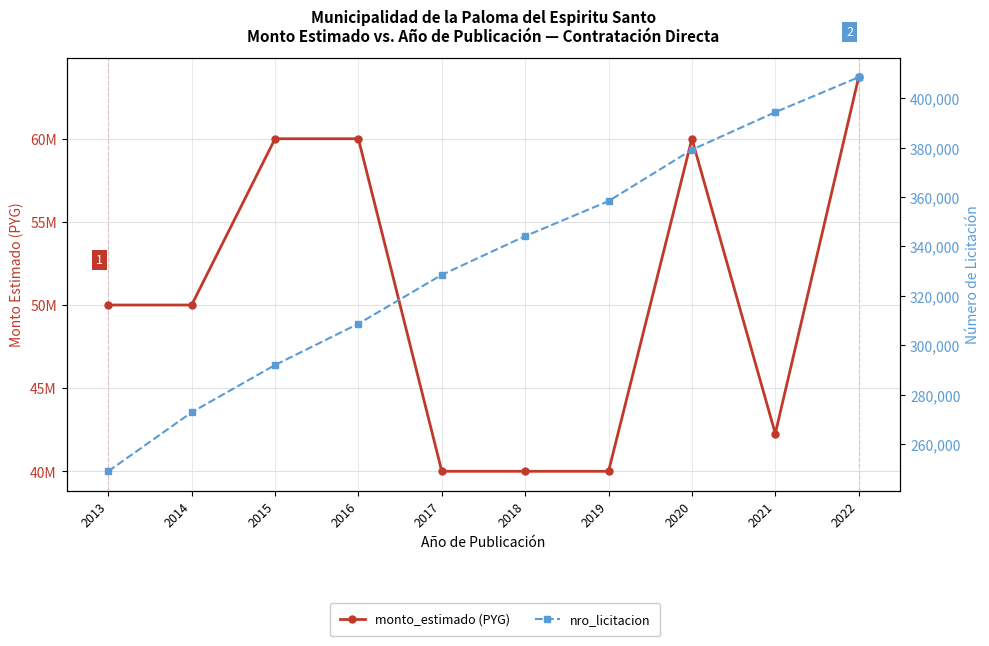

How many series are shown in this chart?

2